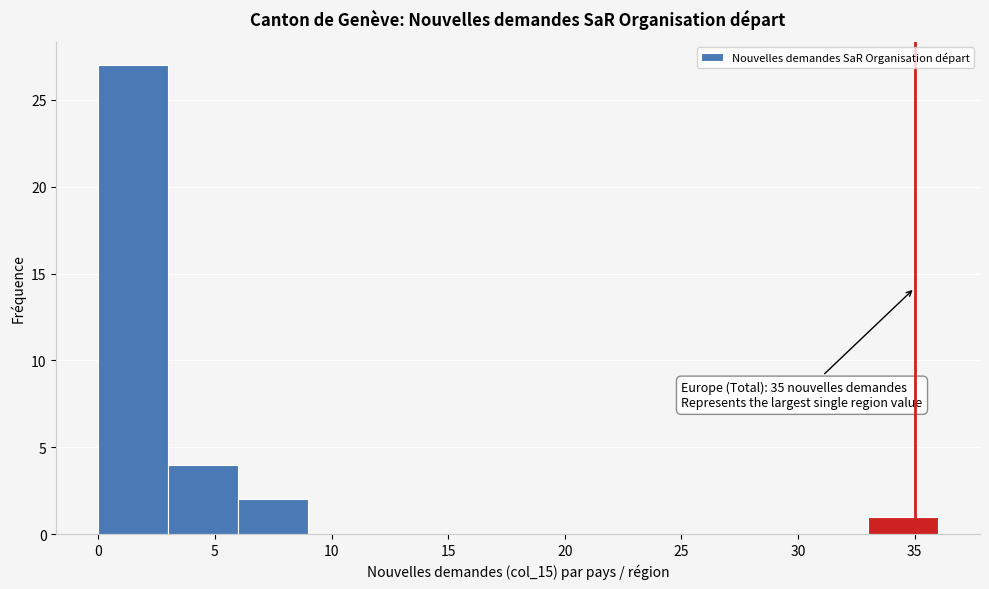

Over which range of the x-axis is the bar tallest?

0 to 3